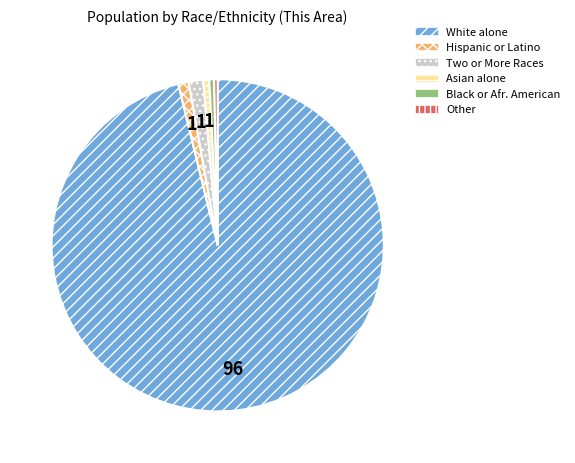

How many slices are in this pie chart?

6